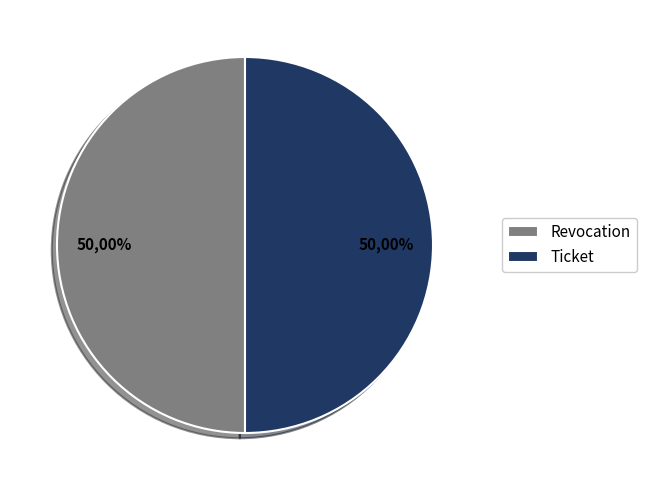

Which category has the biggest portion of the pie?

Revocation